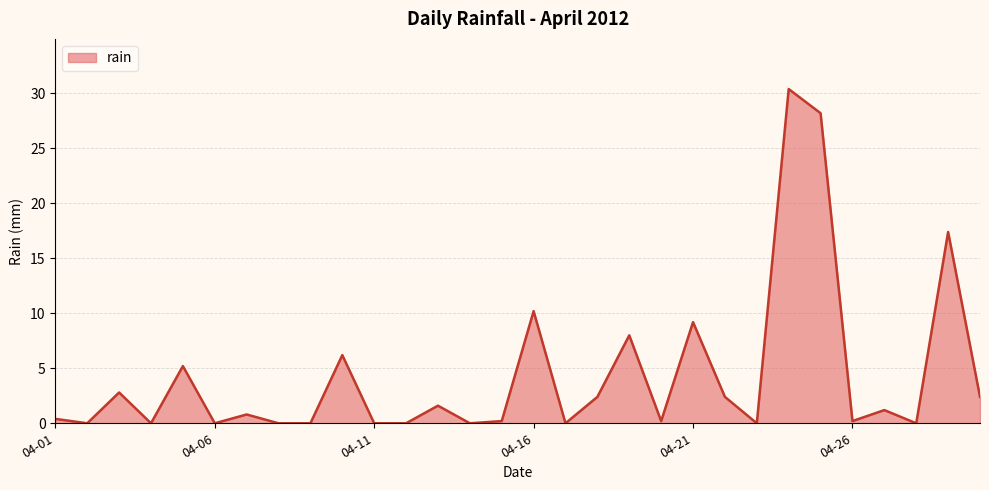

What is the greatest value displayed?

30.4